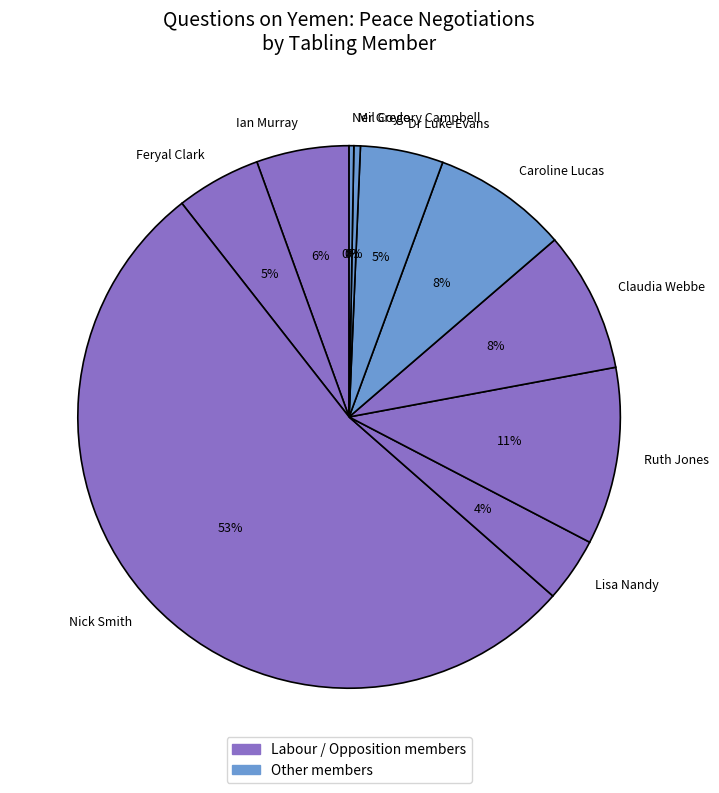

The Ruth Jones slice represents 22% of the pie. True or false?

False